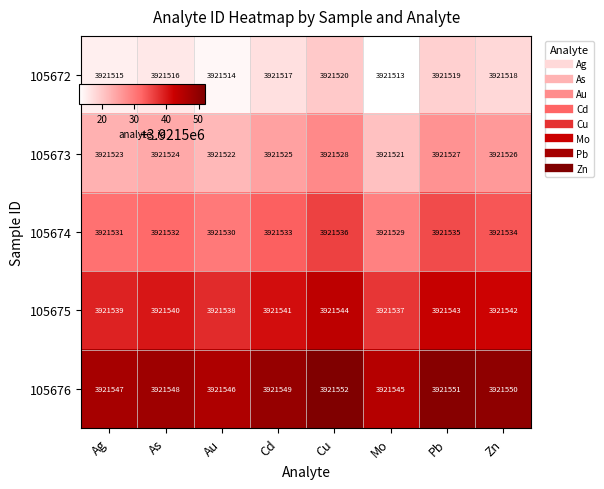

How many 105672 values are between 3921515 and 3921519?

5